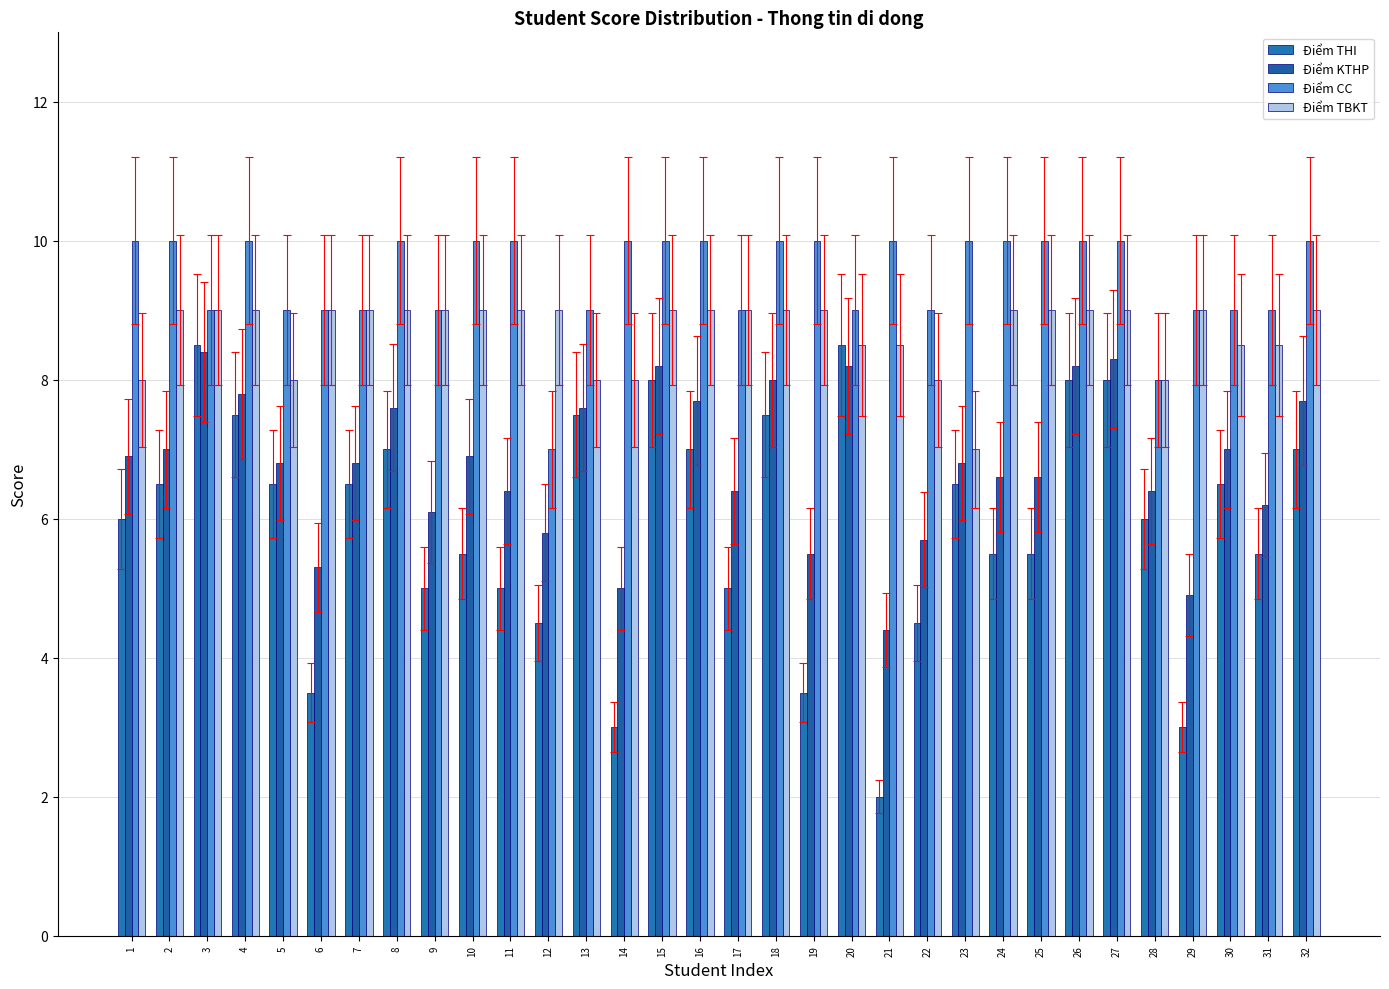

Reading right to left, what are all the values shown in this chart?

Điểm THI: 32=7.0	31=5.5	30=6.5	29=3.0	28=6.0	27=8.0	26=8.0	25=5.5	24=5.5	23=6.5	22=4.5	21=2.0	20=8.5	19=3.5	18=7.5	17=5.0	16=7.0	15=8.0	14=3.0	13=7.5	12=4.5	11=5.0	10=5.5	9=5.0	8=7.0	7=6.5	6=3.5	5=6.5	4=7.5	3=8.5	2=6.5	1=6.0
Điểm KTHP: 32=7.7	31=6.2	30=7.0	29=4.9	28=6.4	27=8.3	26=8.2	25=6.6	24=6.6	23=6.8	22=5.7	21=4.4	20=8.2	19=5.5	18=8.0	17=6.4	16=7.7	15=8.2	14=5.0	13=7.6	12=5.8	11=6.4	10=6.9	9=6.1	8=7.6	7=6.8	6=5.3	5=6.8	4=7.8	3=8.4	2=7.0	1=6.9
Điểm CC: 32=10.0	31=9.0	30=9.0	29=9.0	28=8.0	27=10.0	26=10.0	25=10.0	24=10.0	23=10.0	22=9.0	21=10.0	20=9.0	19=10.0	18=10.0	17=9.0	16=10.0	15=10.0	14=10.0	13=9.0	12=7.0	11=10.0	10=10.0	9=9.0	8=10.0	7=9.0	6=9.0	5=9.0	4=10.0	3=9.0	2=10.0	1=10.0
Điểm TBKT: 32=9.0	31=8.5	30=8.5	29=9.0	28=8.0	27=9.0	26=9.0	25=9.0	24=9.0	23=7.0	22=8.0	21=8.5	20=8.5	19=9.0	18=9.0	17=9.0	16=9.0	15=9.0	14=8.0	13=8.0	12=9.0	11=9.0	10=9.0	9=9.0	8=9.0	7=9.0	6=9.0	5=8.0	4=9.0	3=9.0	2=9.0	1=8.0